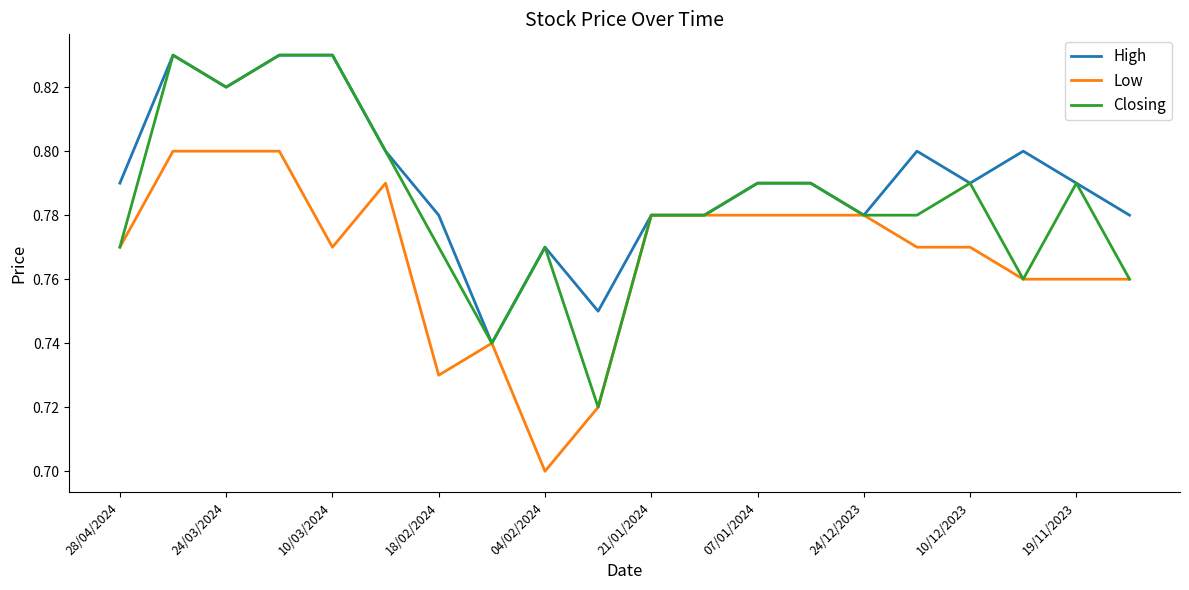

Rank the series by their average value, from highest to lowest.

High, Closing, Low